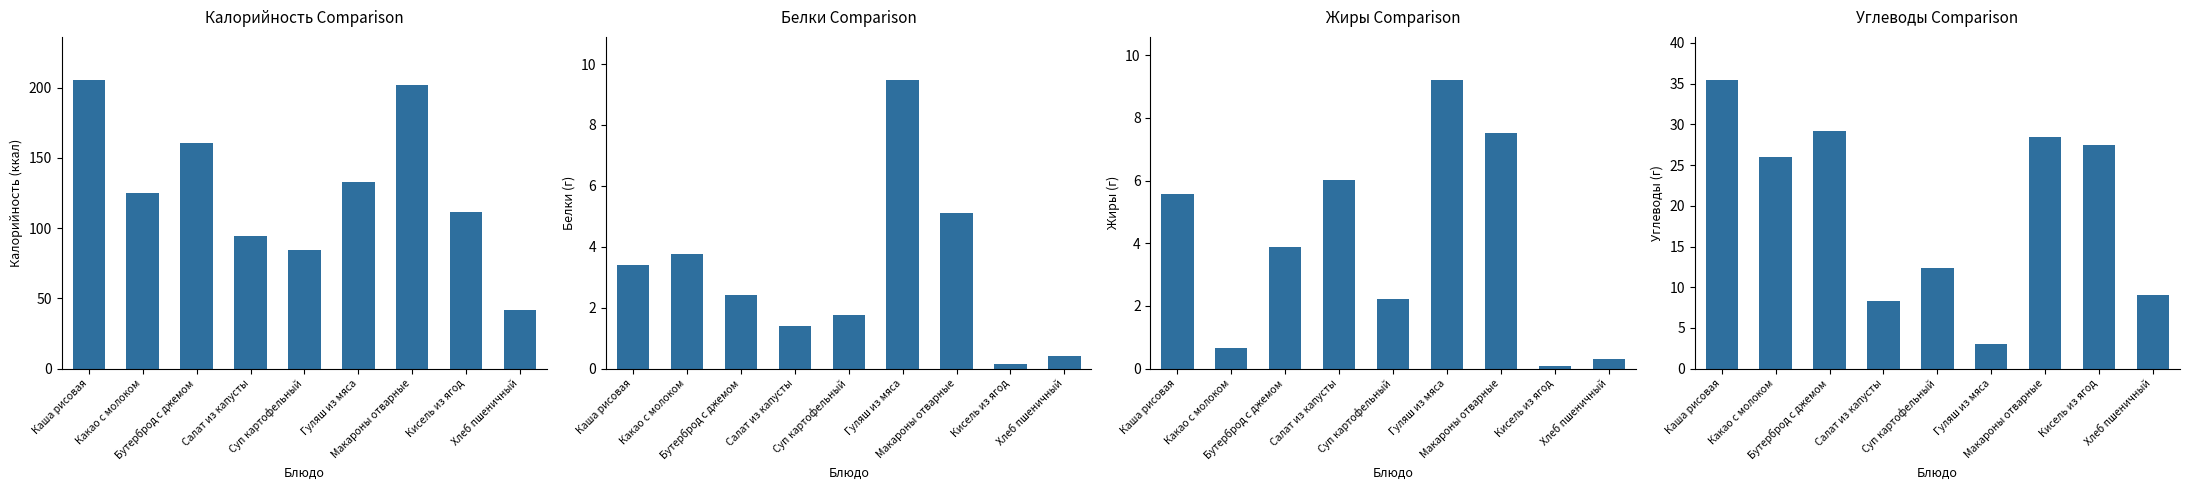

Rank the series by their maximum value, from highest to lowest.

Калорийность, Углеводы, Белки, Жиры